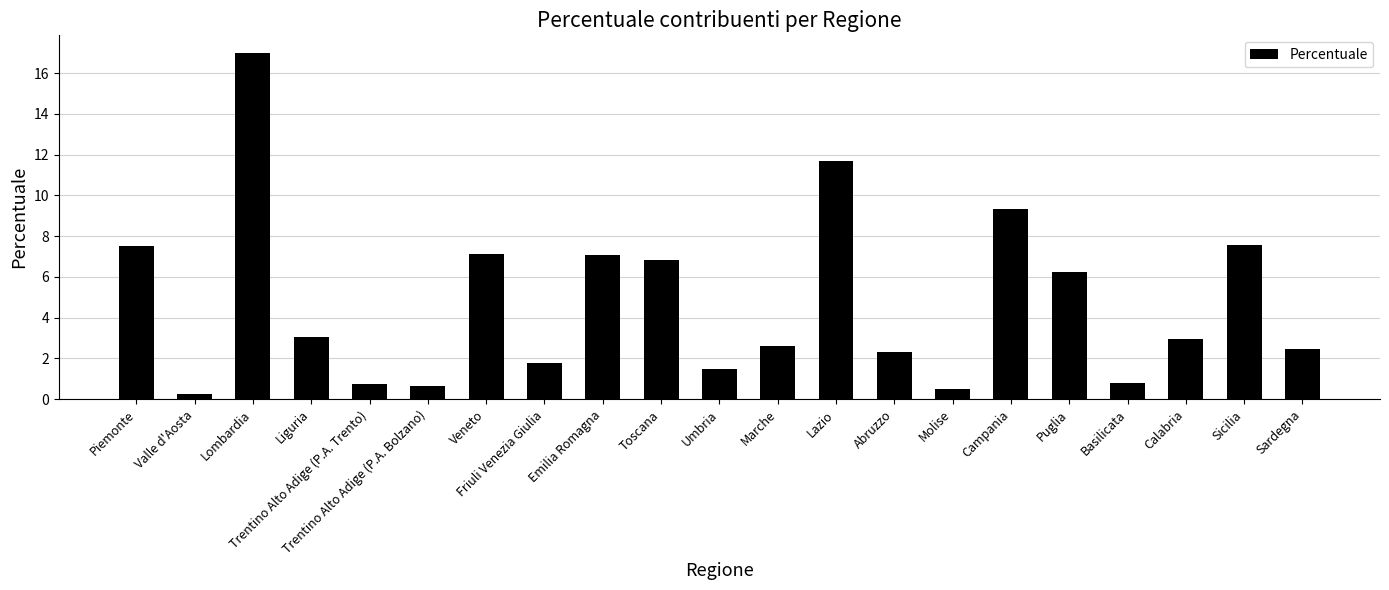

What is the difference between the maximum and second lowest values?

16.5